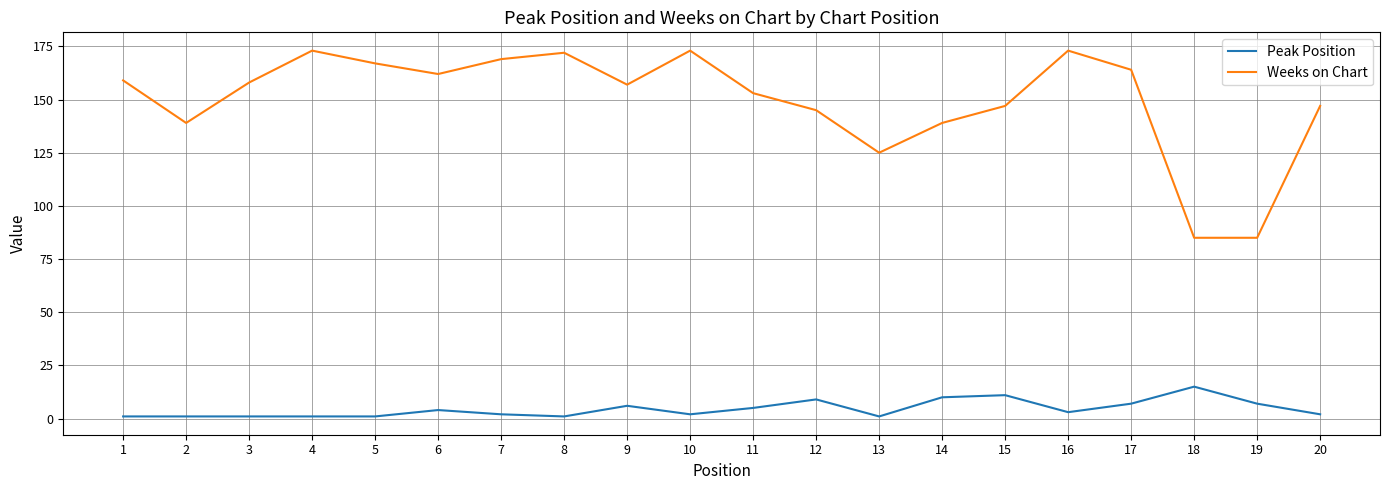

What are all the series names shown in the legend?

Peak Position, Weeks on Chart